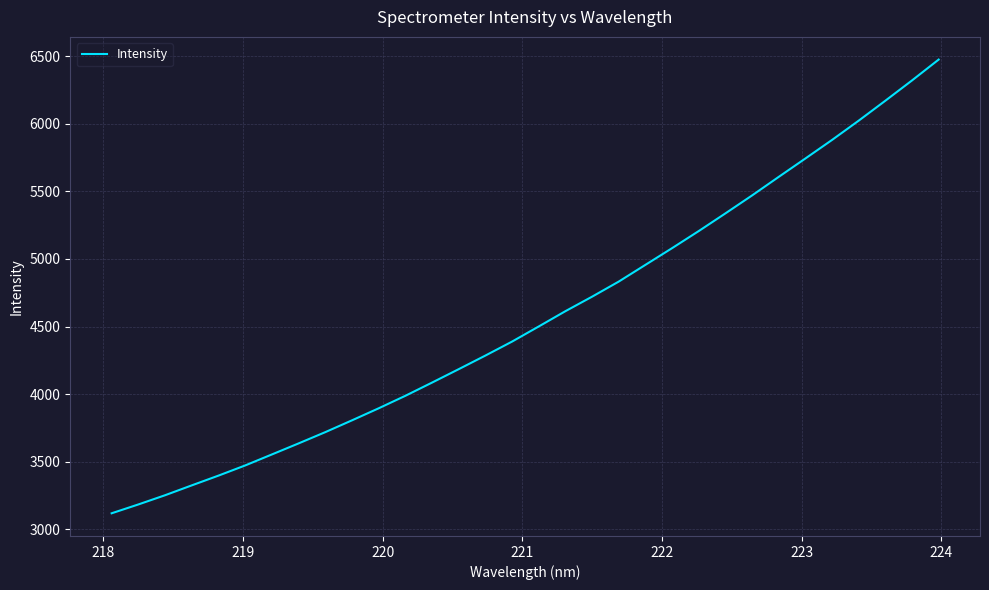

True or false: there are more than 1 points higher than both neighbors.

False